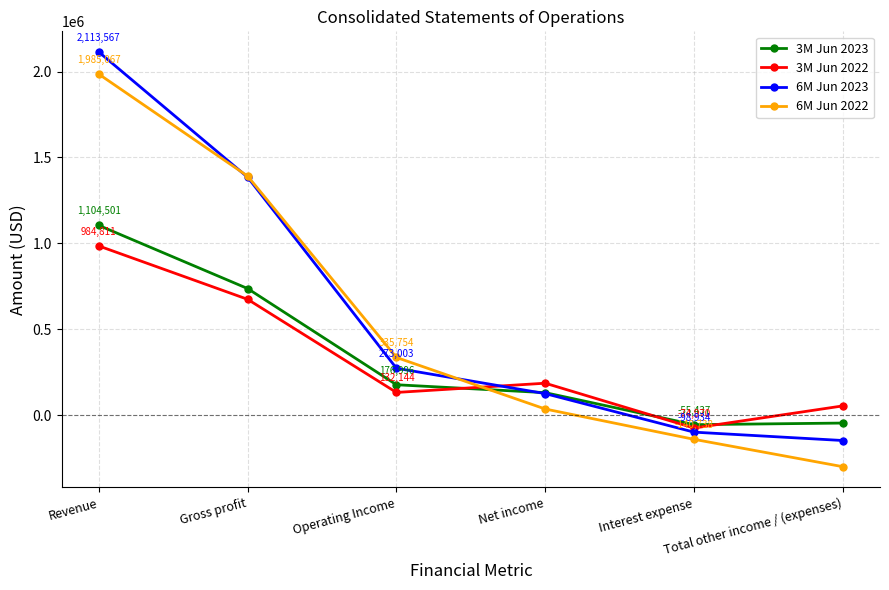

At which label does 3M Jun 2023 first exceed 176996?

Revenue